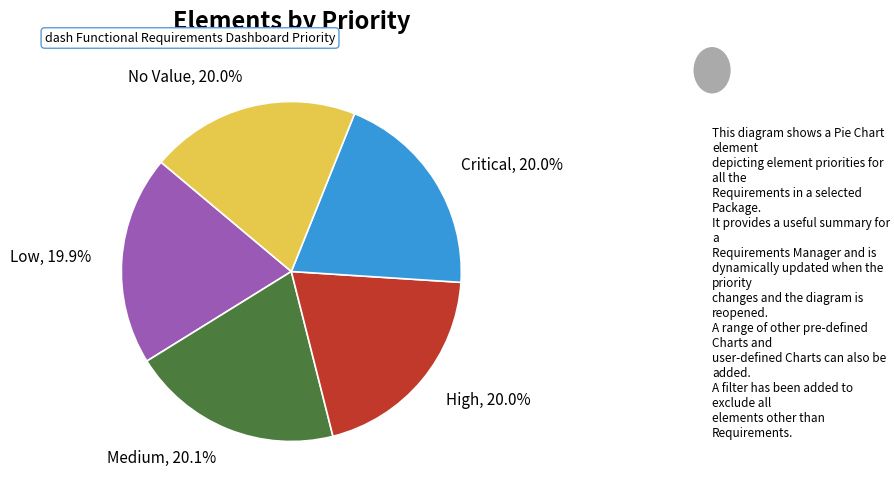

Approximately how many times larger is the value at Low compared to Critical?

1.0